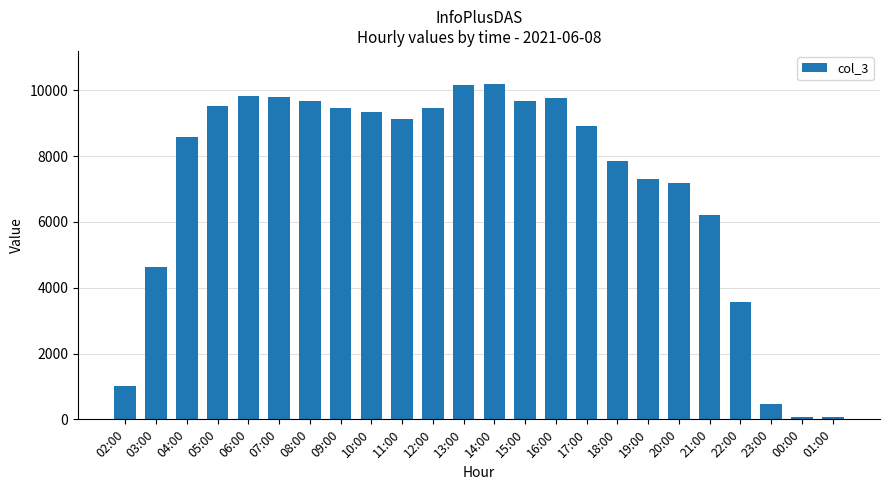

Which has a higher value, 07:00 or 13:00?

13:00